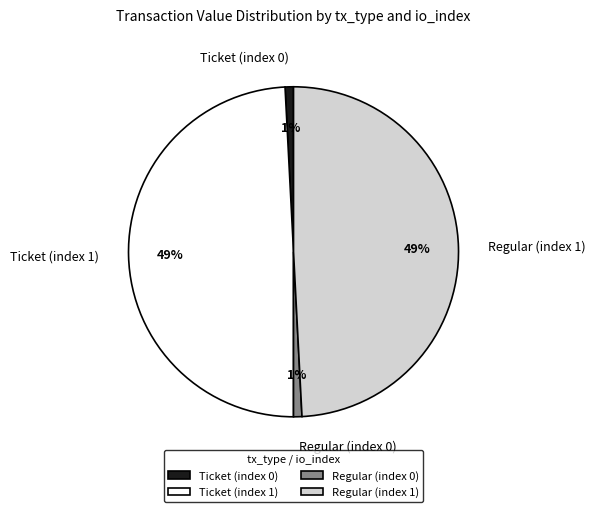

Is the sum of Regular (index 0) and Ticket (index 0) greater than half?

No